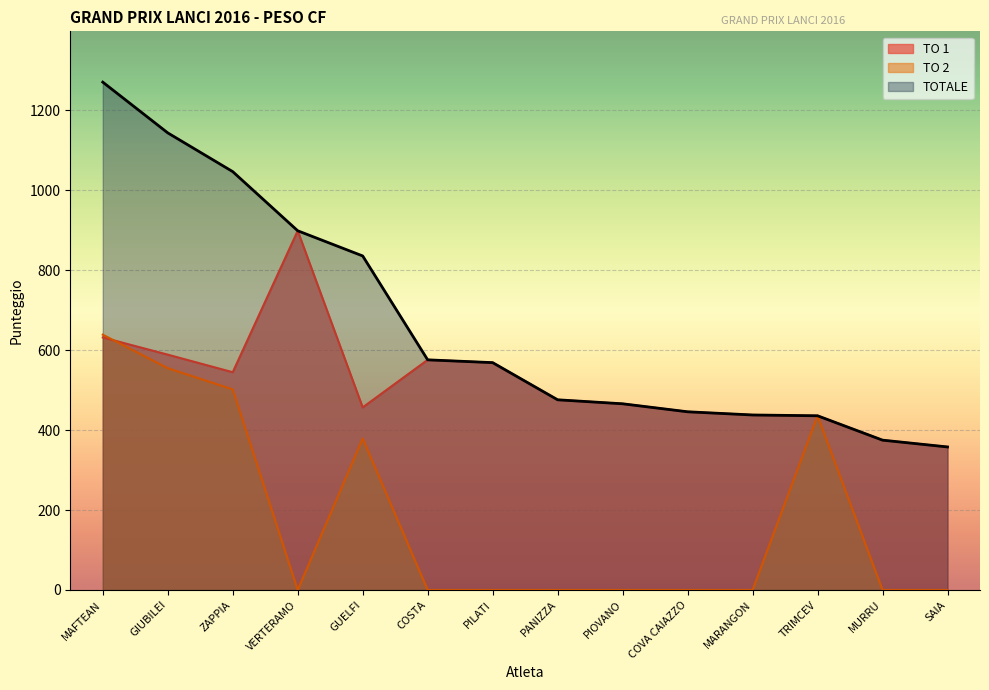

List the labels in order of TO 2 value, smallest first.

VERTERAMO, COSTA, PILATI, PANIZZA, PIOVANO, COVA CAIAZZO, MARANGON, MURRU, SAIA, GUELFI, TRIMCEV, ZAPPIA, GIUBILEI, MAFTEAN